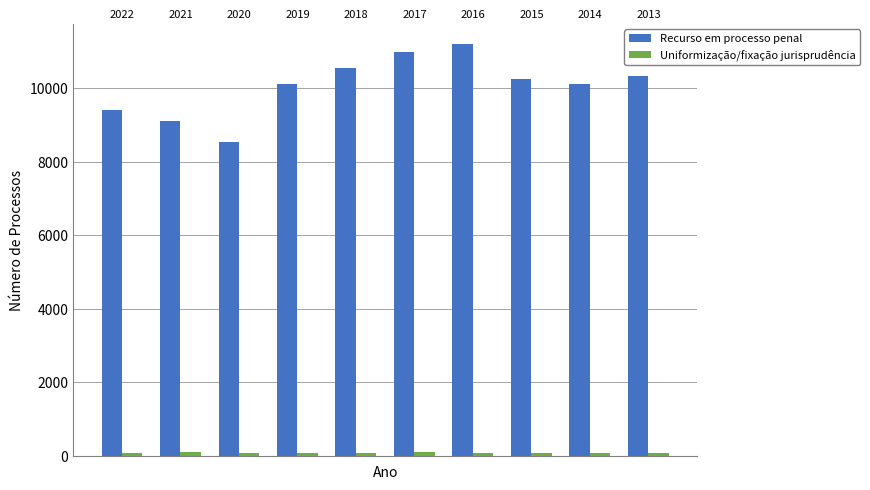

Reading left to right, extract all data points from this chart.

Recurso em processo penal: 9418	9099	8550	10105	10556	10999	11196	10267	10117	10343
Uniformização/fixação jurisprudência: 60	91	60	82	78	84	72	71	65	78